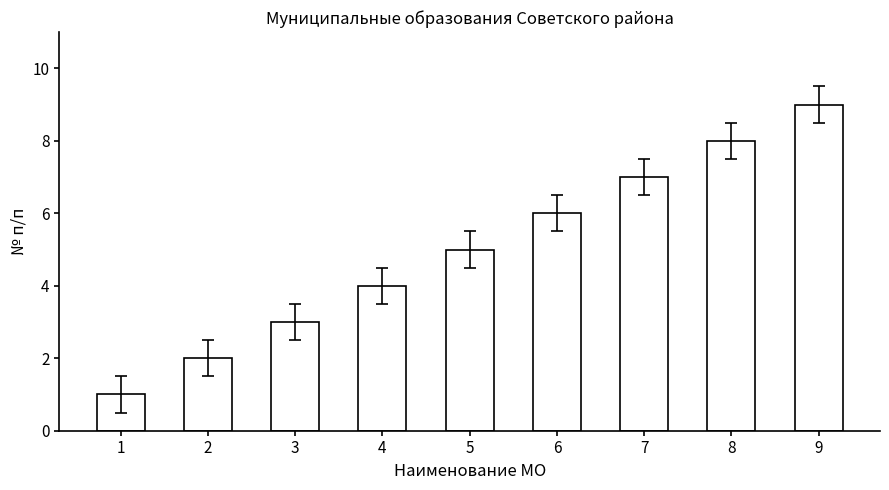

Where is the data nearest to the value 5?

5